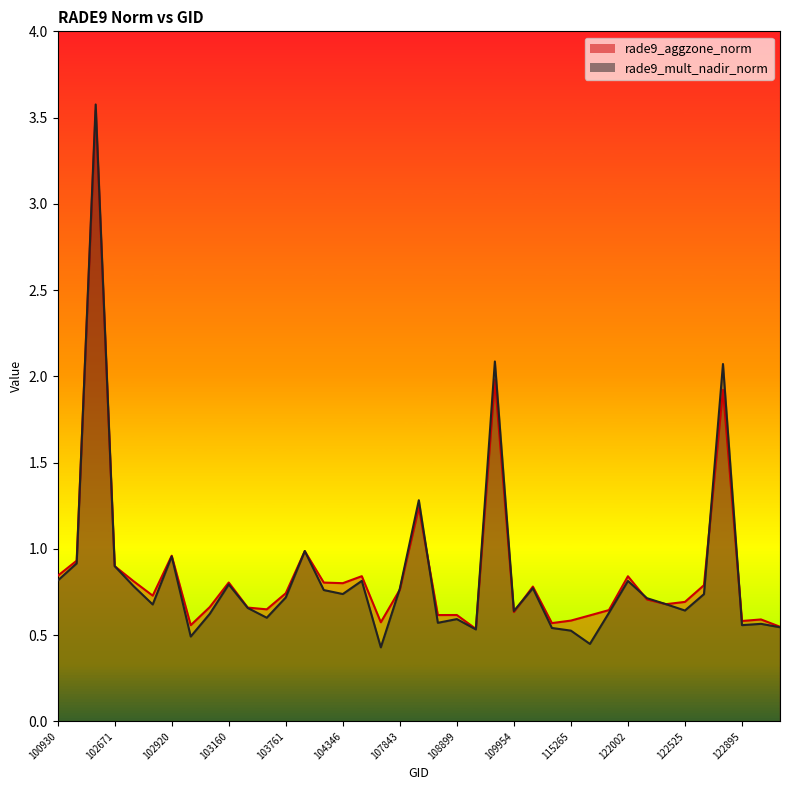

Reading left to right, transcribe all the data shown in this chart.

rade9_aggzone_norm: 100930=0.8	102421=0.9	102551=3.5	102671=0.9	102792=0.8	102912=0.7	102920=1.0	103032=0.6	103040=0.7	103160=0.8	103279=0.7	103397=0.6	103761=0.7	104112=1.0	104236=0.8	104346=0.8	104355=0.8	107834=0.6	107843=0.8	108715=1.2	108729=0.6	108899=0.6	109072=0.5	109780=2.0	109954=0.6	110127=0.8	110299=0.6	115265=0.6	115500=0.6	115893=0.6	122002=0.8	122178=0.7	122346=0.7	122525=0.7	122710=0.8	122884=1.9	122895=0.6	123073=0.6	123251=0.5
rade9_mult_nadir_norm: 100930=0.8	102421=0.9	102551=3.6	102671=0.9	102792=0.8	102912=0.7	102920=1.0	103032=0.5	103040=0.6	103160=0.8	103279=0.7	103397=0.6	103761=0.7	104112=1.0	104236=0.8	104346=0.7	104355=0.8	107834=0.4	107843=0.8	108715=1.3	108729=0.6	108899=0.6	109072=0.5	109780=2.1	109954=0.6	110127=0.8	110299=0.5	115265=0.5	115500=0.4	115893=0.6	122002=0.8	122178=0.7	122346=0.7	122525=0.6	122710=0.7	122884=2.1	122895=0.6	123073=0.6	123251=0.5